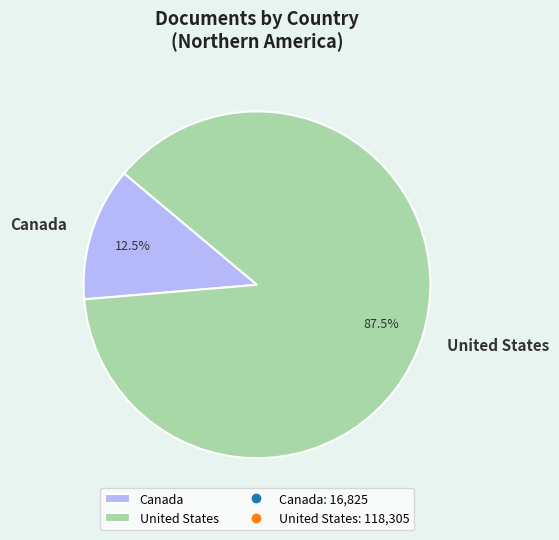

To the nearest percent, what is the difference between the largest and smallest slice percentages?

75%